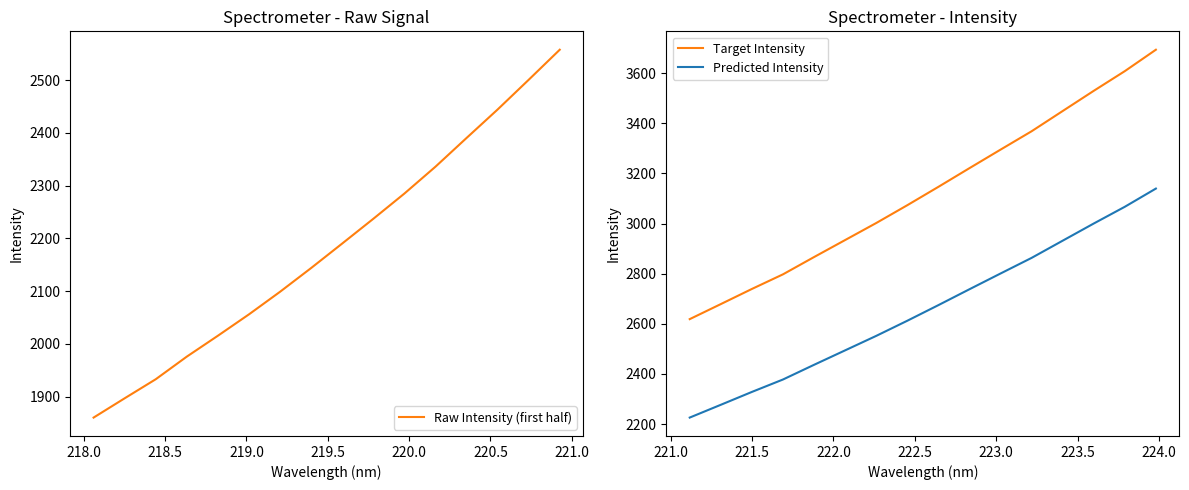

True or false: Predicted Intensity and Target Intensity intersect in this chart.

False